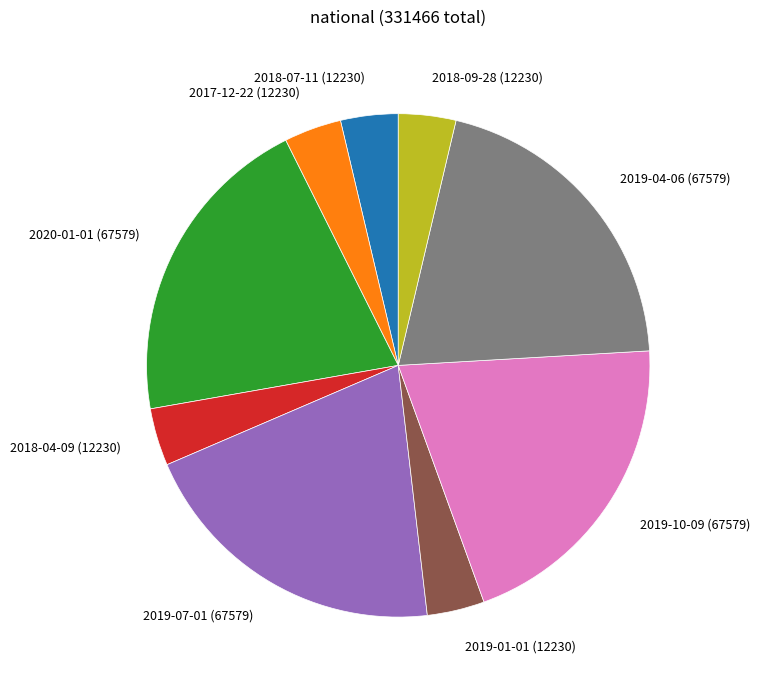

How many segments does this pie chart have?

9